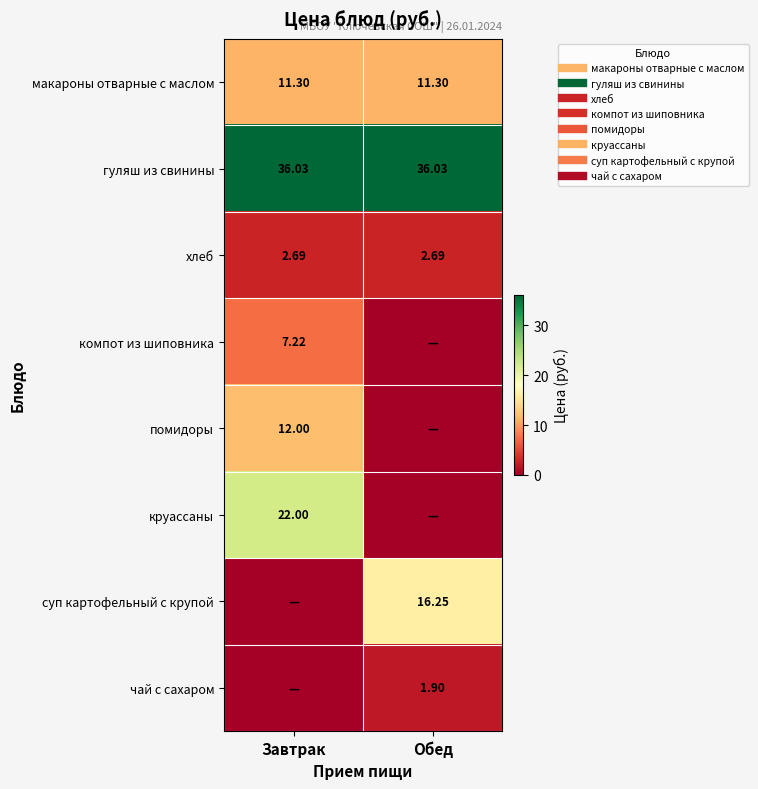

At which label does гуляш из свинины reach its minimum?

Завтрак